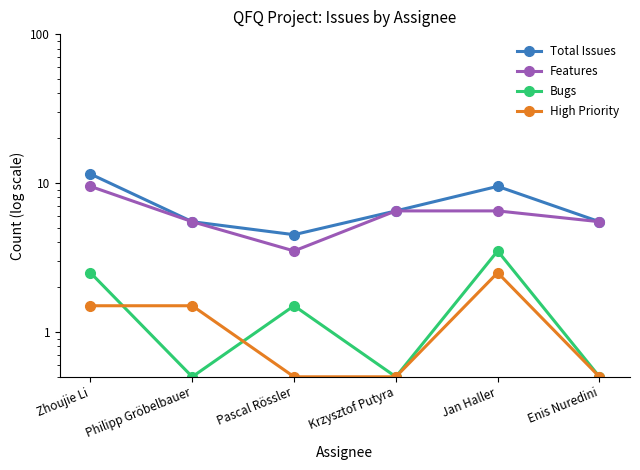

The Bugs series shows 2.4 at Jan Haller. True or false?

False